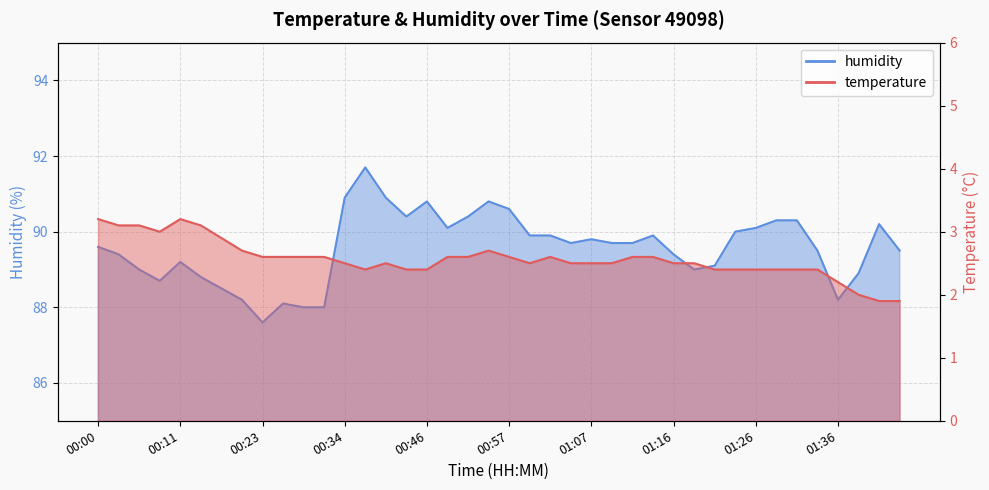

Reading right to left, extract all data points from this chart.

temperature: 01:43=1.9	01:41=1.9	01:38=2.0	01:36=2.2	01:33=2.4	01:31=2.4	01:28=2.4	01:26=2.4	01:24=2.4	01:21=2.4	01:19=2.5	01:16=2.5	01:14=2.6	01:11=2.6	01:09=2.5	01:07=2.5	01:04=2.5	01:02=2.6	00:59=2.5	00:57=2.6	00:54=2.7	00:51=2.6	00:49=2.6	00:46=2.4	00:41=2.4	00:39=2.5	00:37=2.4	00:34=2.5	00:31=2.6	00:28=2.6	00:26=2.6	00:23=2.6	00:21=2.7	00:18=2.9	00:16=3.1	00:11=3.2	00:09=3.0	00:06=3.1	00:03=3.1	00:00=3.2
humidity: 01:43=89.5	01:41=90.2	01:38=88.9	01:36=88.2	01:33=89.5	01:31=90.3	01:28=90.3	01:26=90.1	01:24=90.0	01:21=89.1	01:19=89.0	01:16=89.4	01:14=89.9	01:11=89.7	01:09=89.7	01:07=89.8	01:04=89.7	01:02=89.9	00:59=89.9	00:57=90.6	00:54=90.8	00:51=90.4	00:49=90.1	00:46=90.8	00:41=90.4	00:39=90.9	00:37=91.7	00:34=90.9	00:31=88.0	00:28=88.0	00:26=88.1	00:23=87.6	00:21=88.2	00:18=88.5	00:16=88.8	00:11=89.2	00:09=88.7	00:06=89.0	00:03=89.4	00:00=89.6